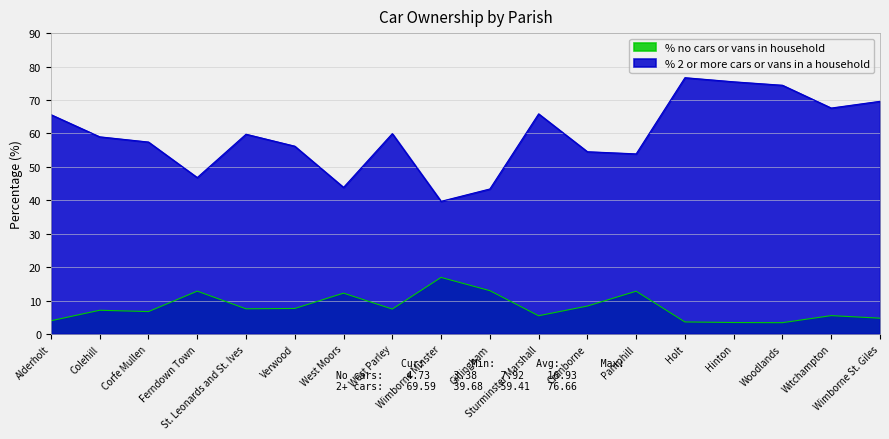

At which label does % 2 or more cars or vans in a household first exceed 59?

Alderholt